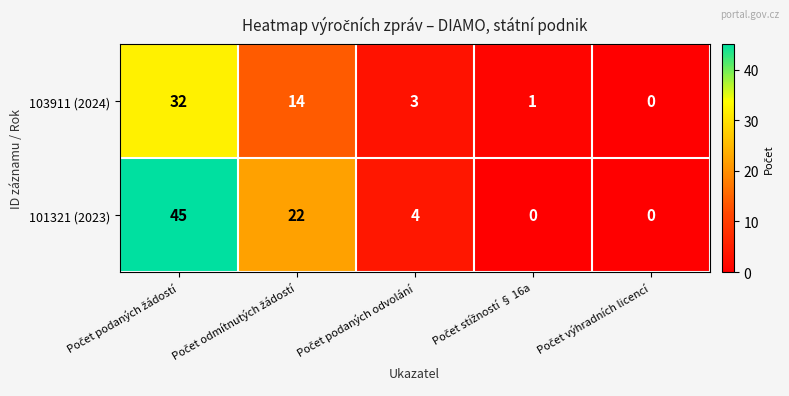

What is the maximum value for 103911 (2024)?

32